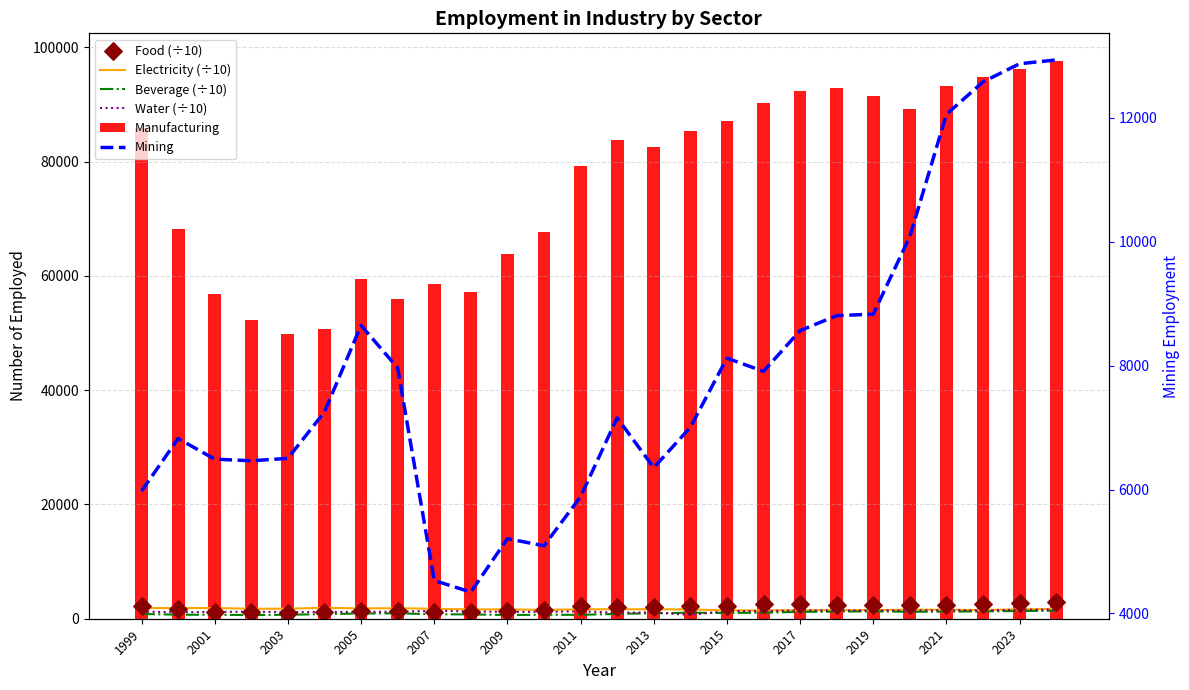

What is the total value across all series at 2021?

112115.8